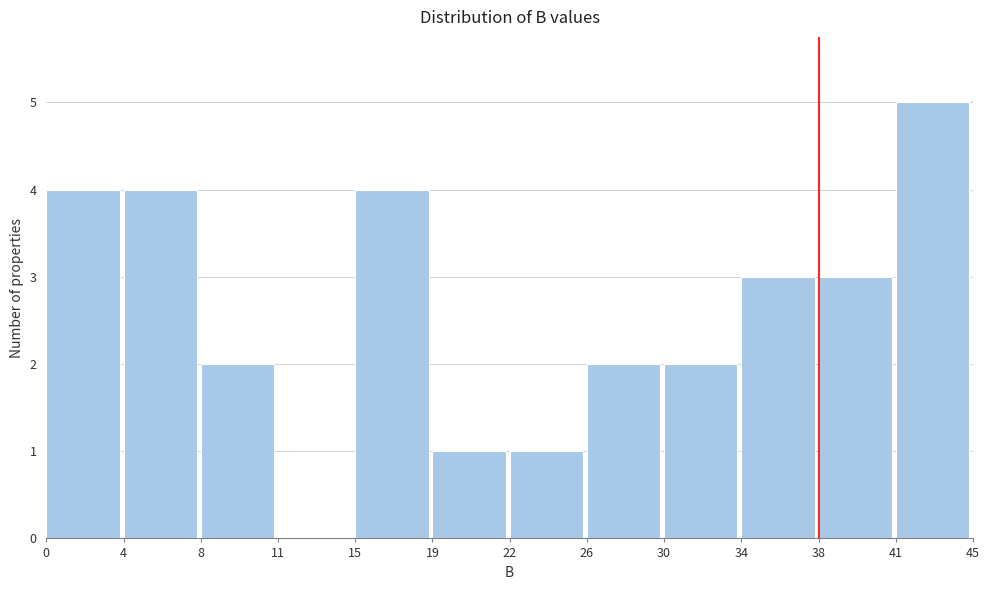

Reading left to right, extract all data points from this chart.

0=4	4=4	8=2	11=0	15=4	19=1	22=1	26=2	30=2	34=3	38=3	41=5